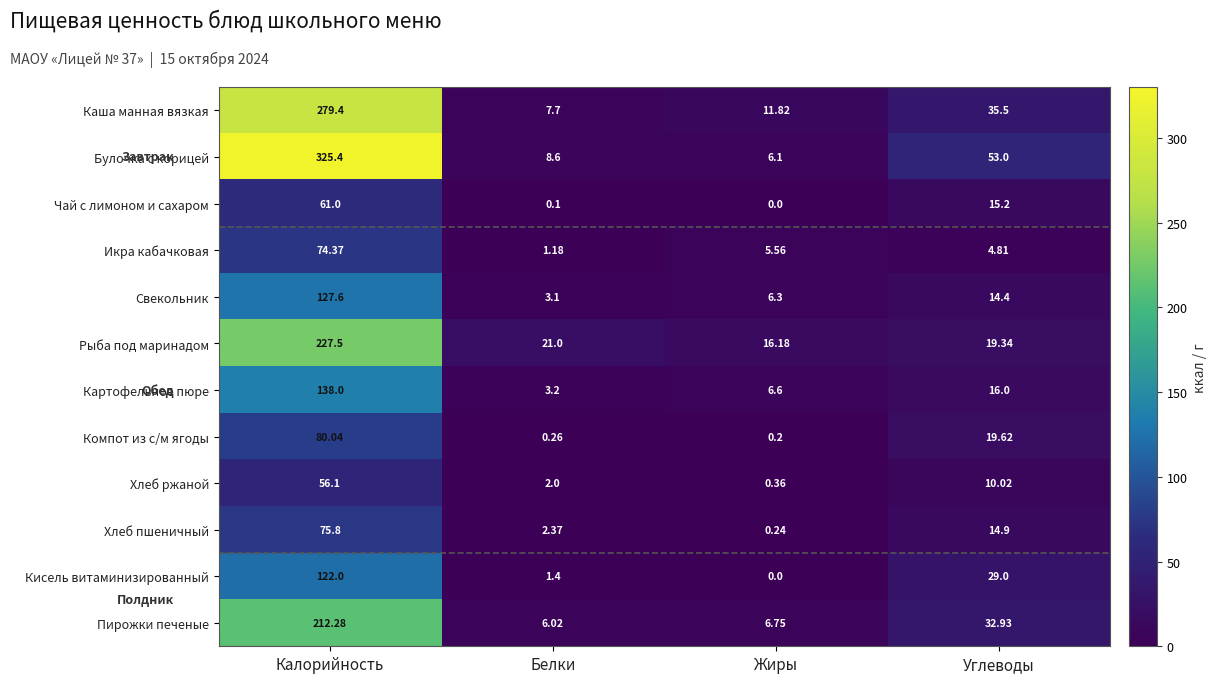

At how many categories does at least one series exceed 304?

1